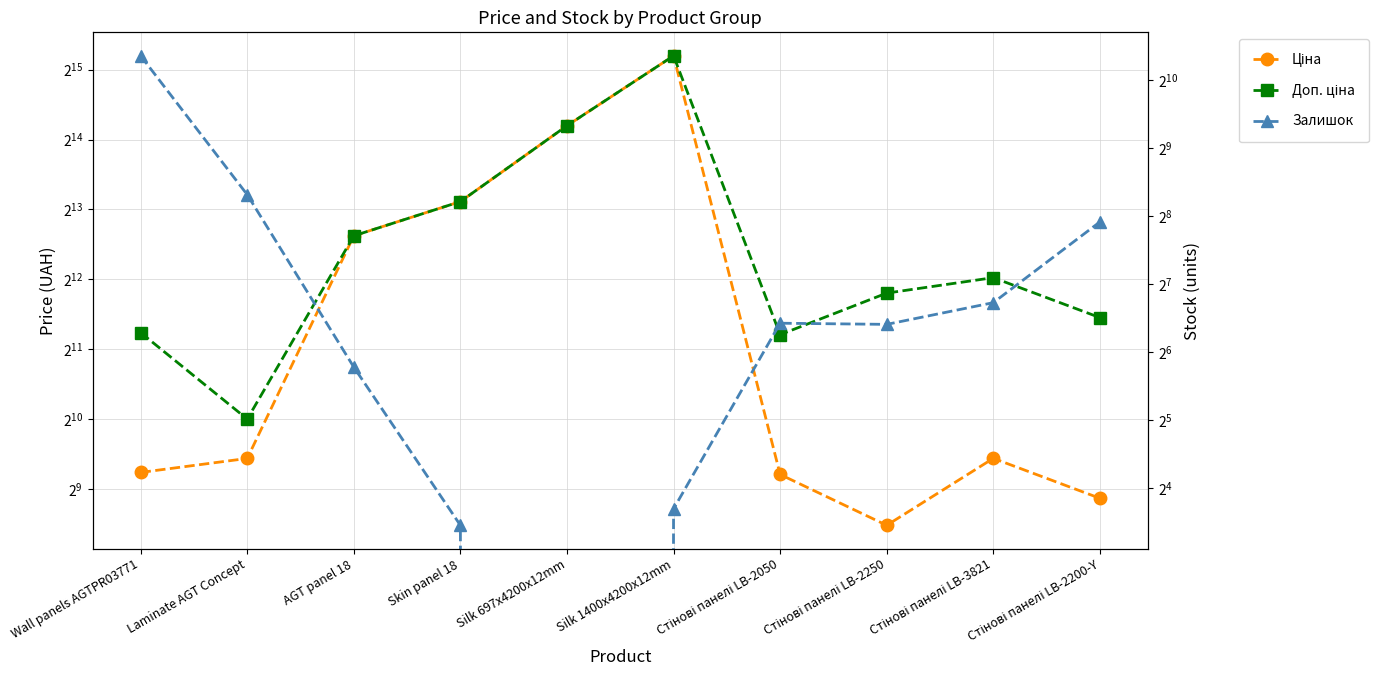

What value does the Доп. ціна series have at Laminate AGT Concept?

1024.6